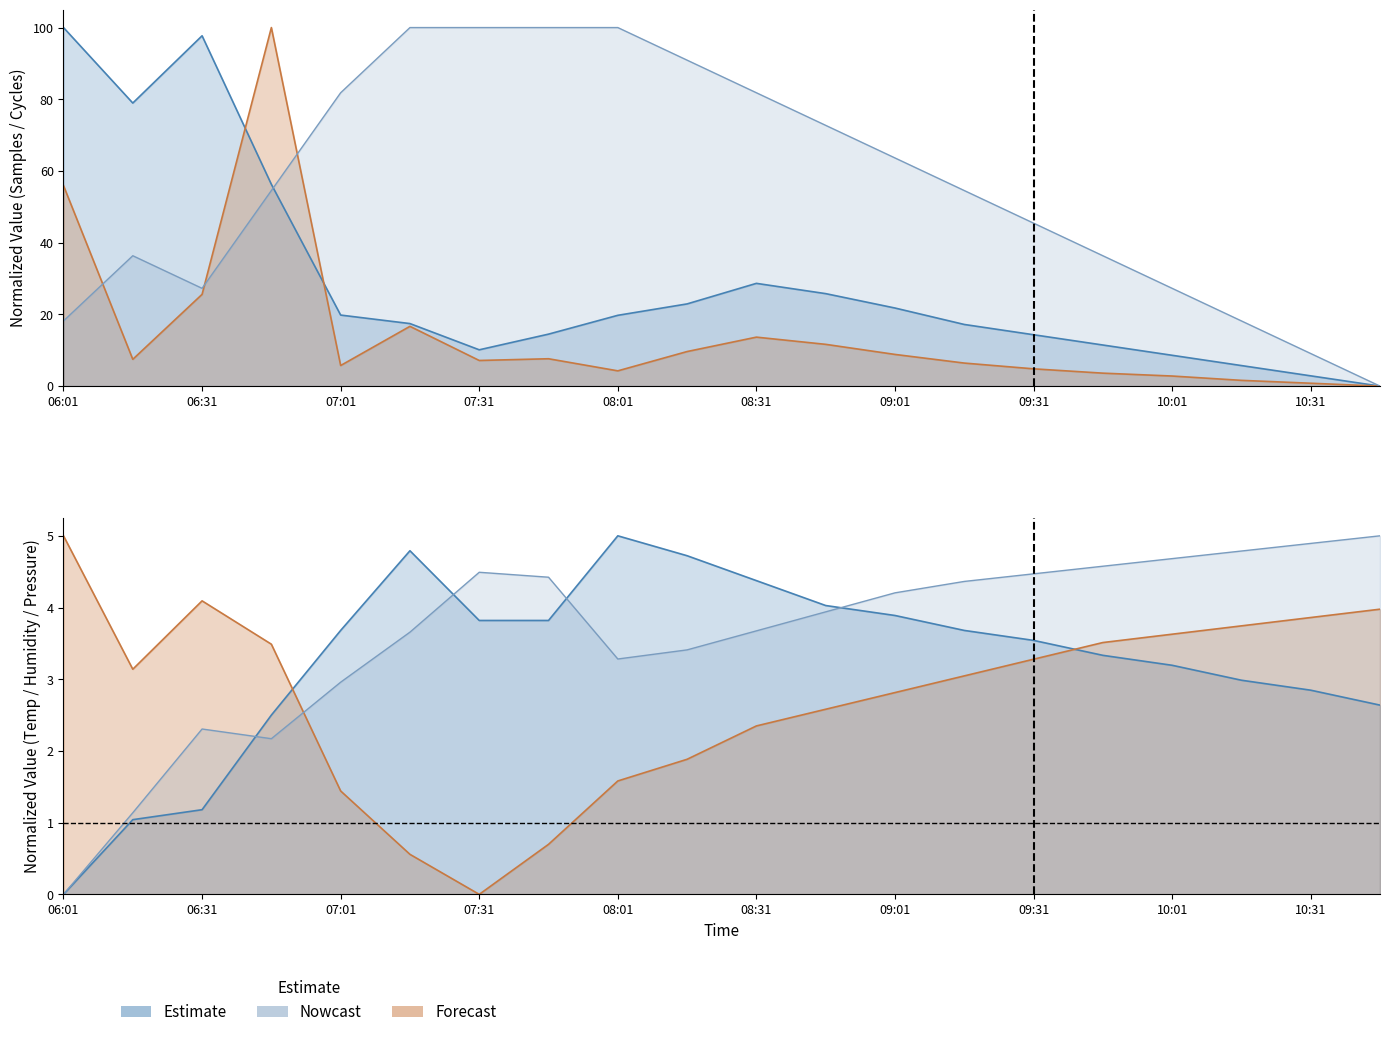

How many lines are shown in the chart?

6